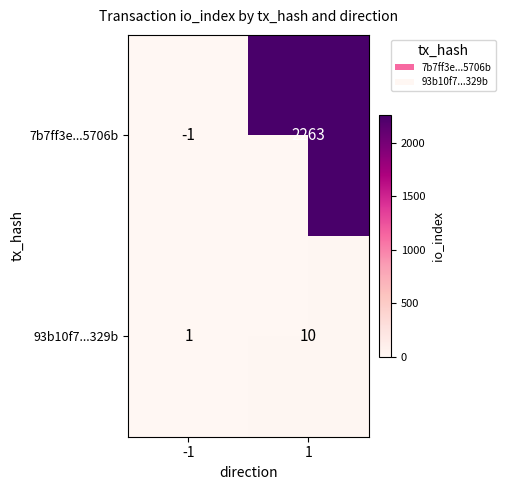

Which series changed the most between -1 and 1?

7b7ff3e...5706b